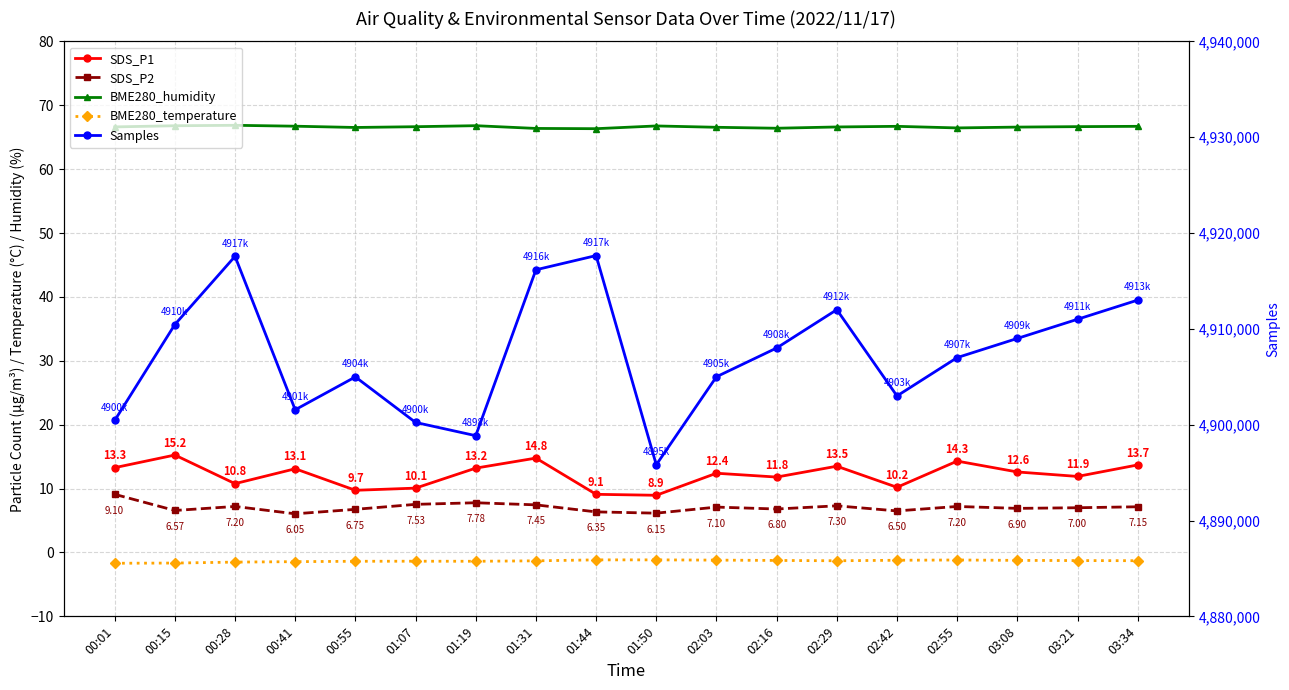

Is the value of Samples at 01:31 greater than the value of SDS_P1 at 03:08?

Yes